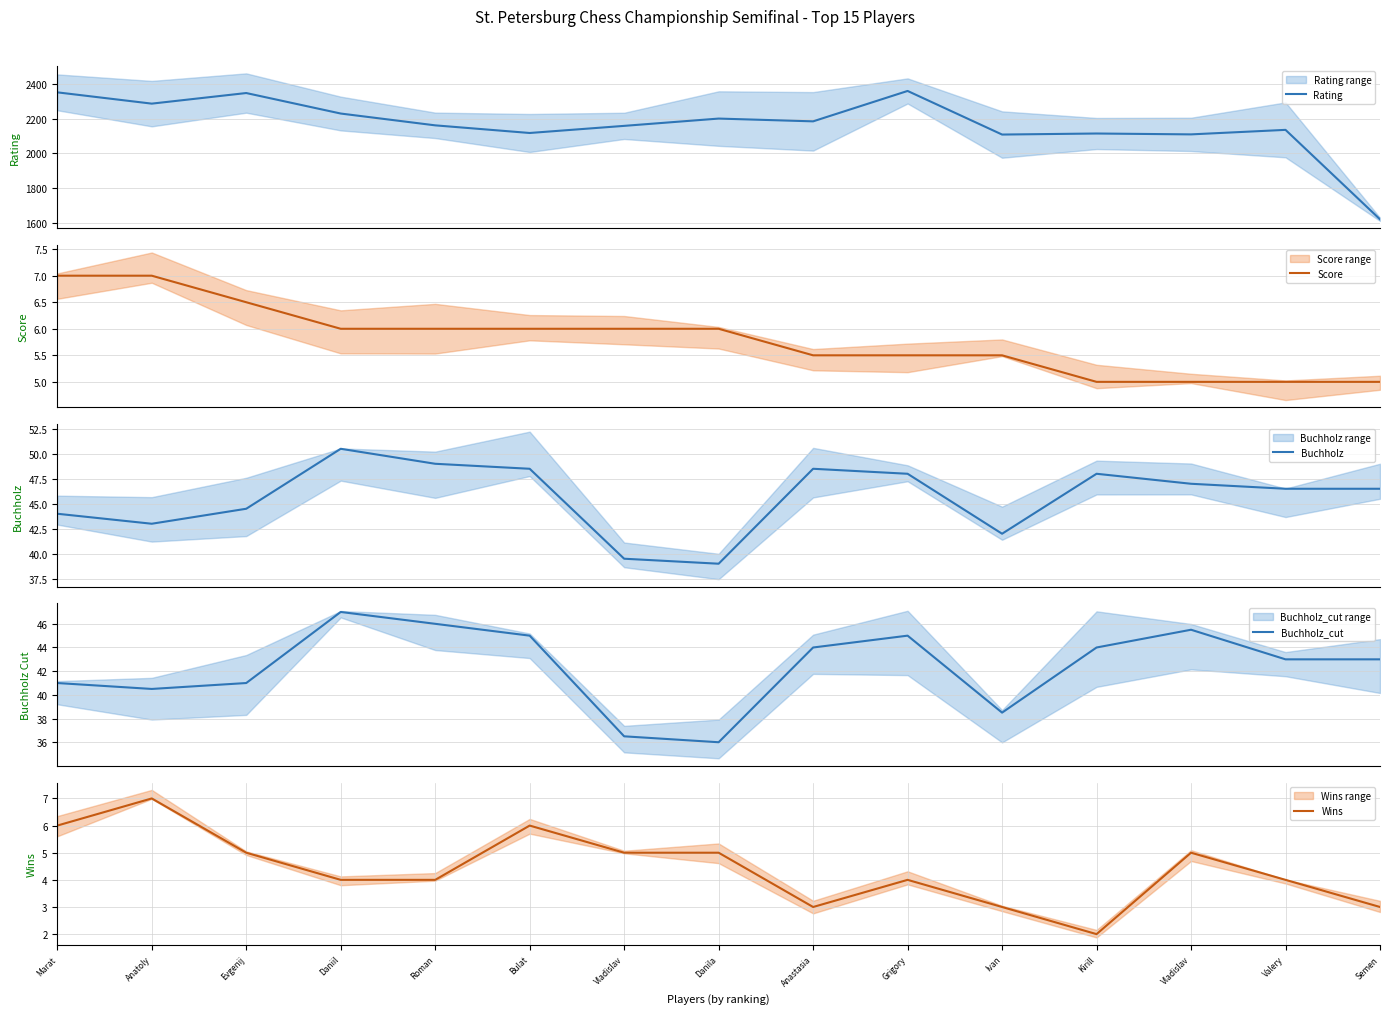

True or false: Wins and Buchholz cross at least once.

False